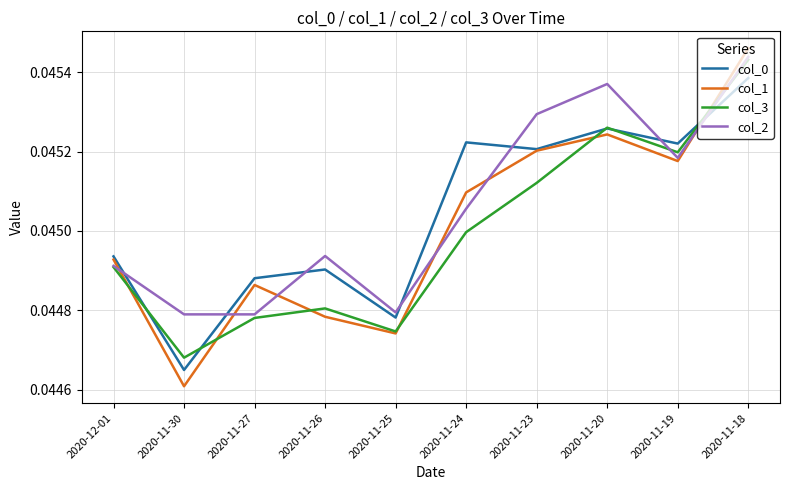

Which series ends up on top after the final intersection of col_0 and col_2?

col_2